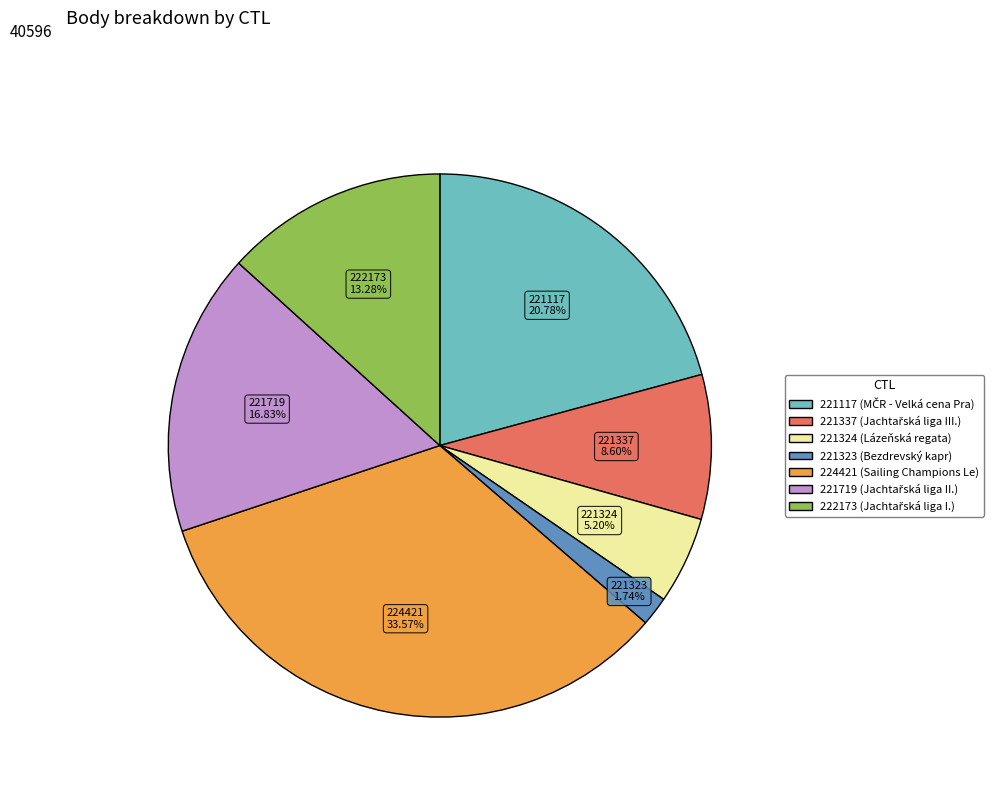

True or false: 221323 accounts for 2% of the total.

True